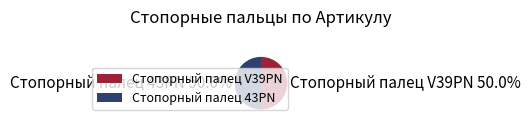

What is the ratio of the value at Стопорный палец V39PN to the value at Стопорный палец 43PN?

1.0